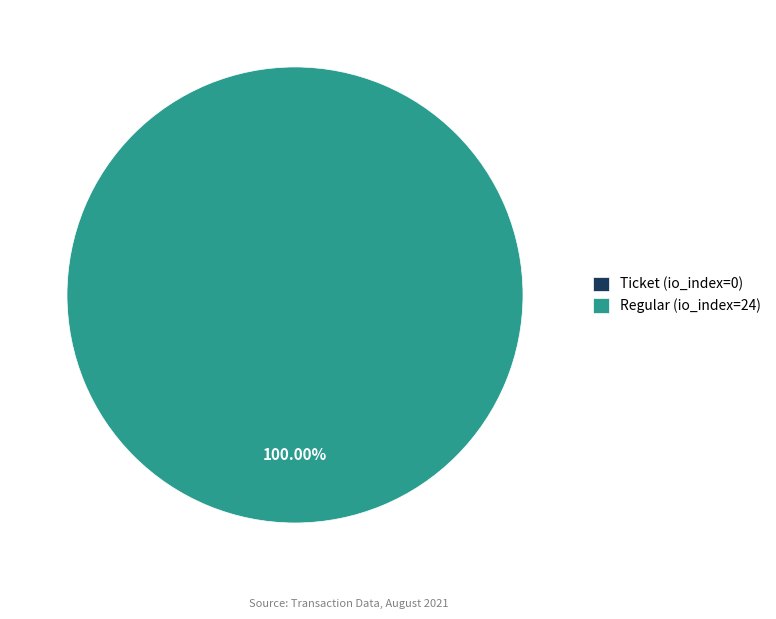

Count the number of slices in the pie.

2